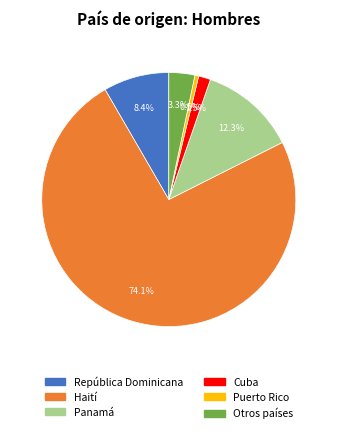

What portion of the pie excludes Cuba?

98.5%